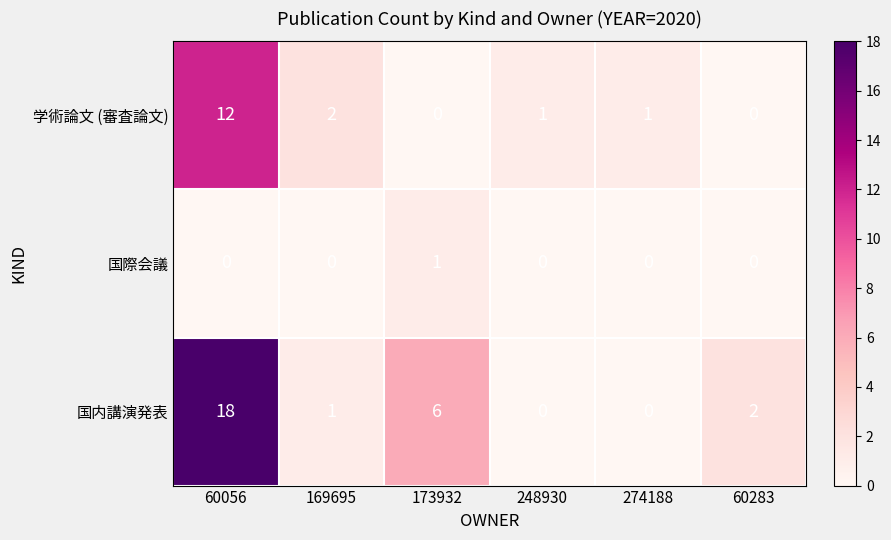

What is the sum of all 学術論文 (審査論文) values?

16